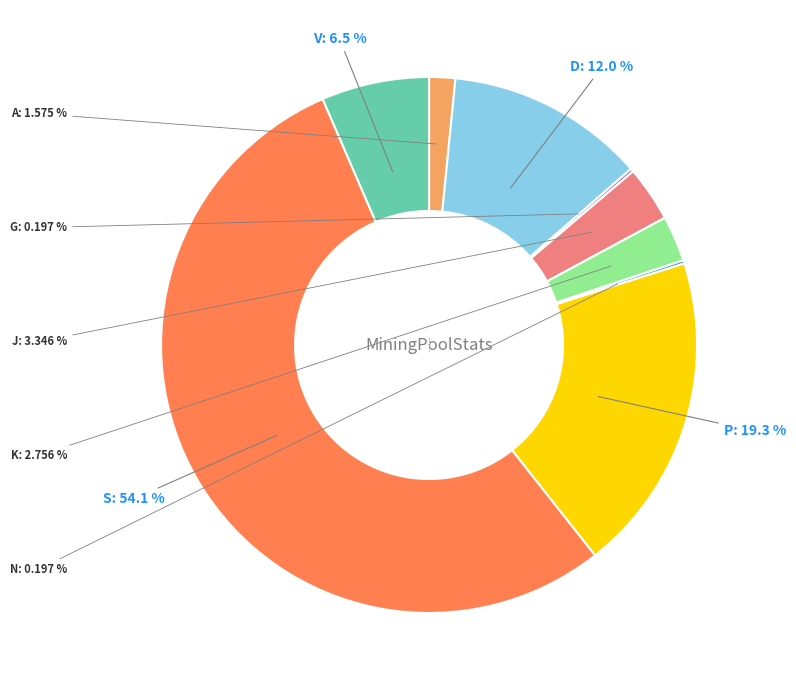

Approximately how many times larger is the value at J compared to P?

0.2